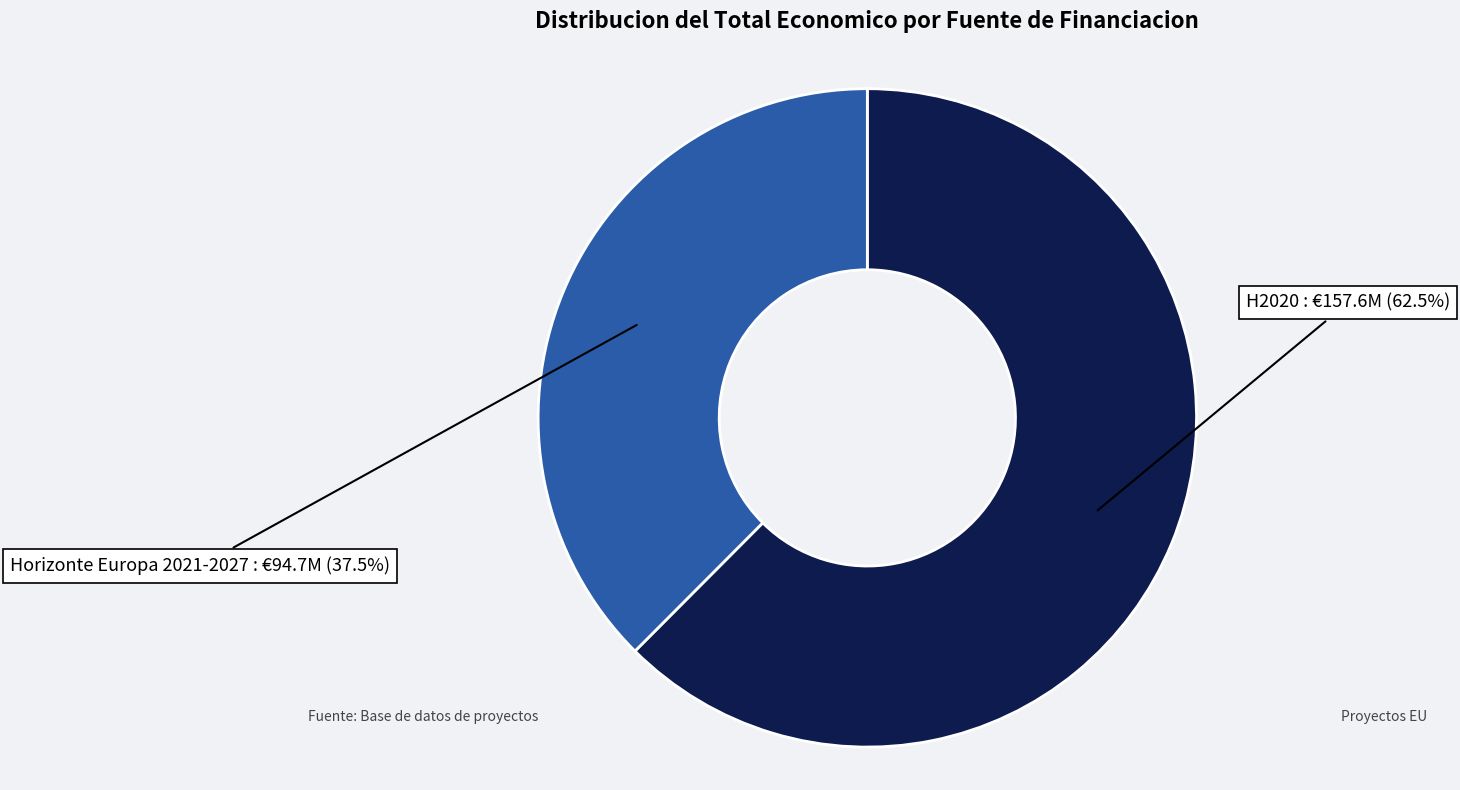

Is there a majority slice in this chart?

Yes